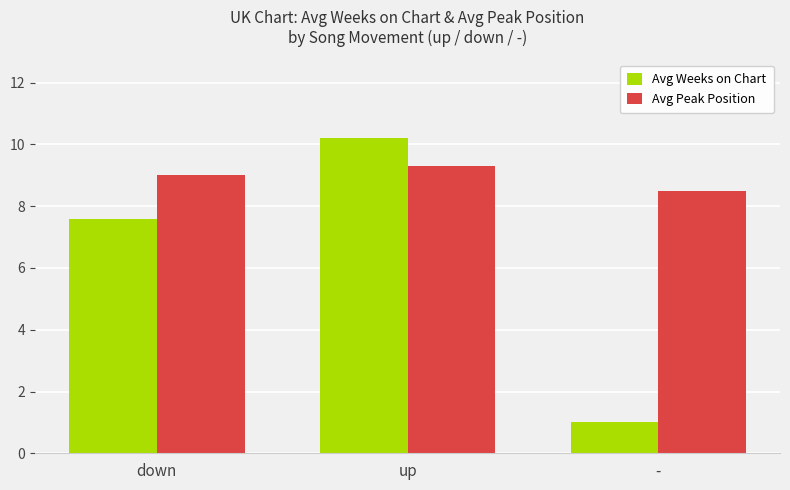

At which category is the sum across all series the highest?

up